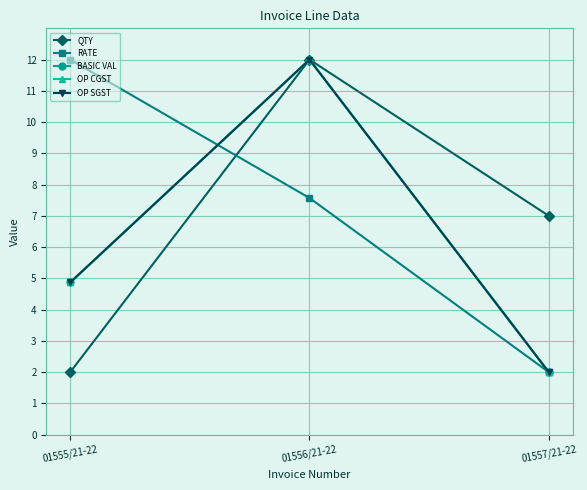

Does the chart have visible grid lines?

Yes